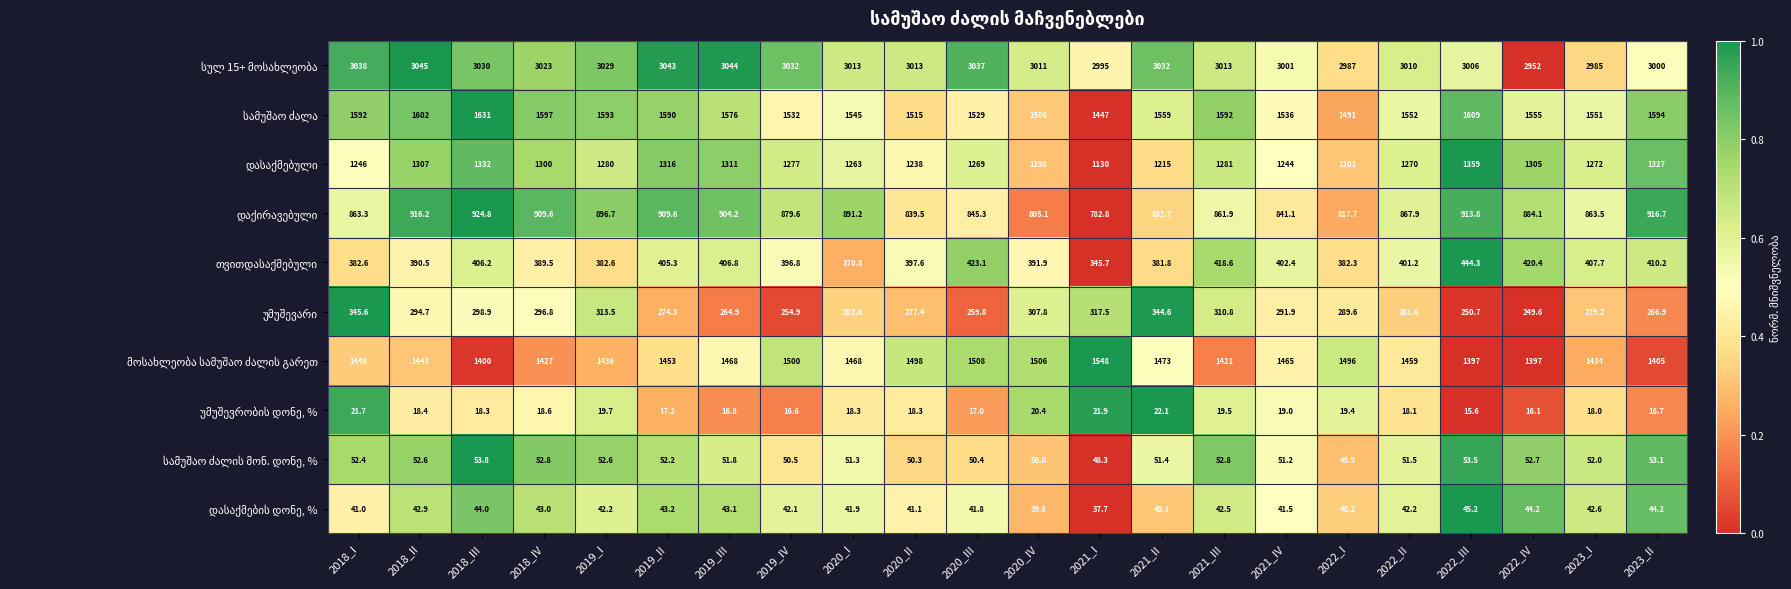

What is the spread (max minus min) of values at 2023_I?

2967.0